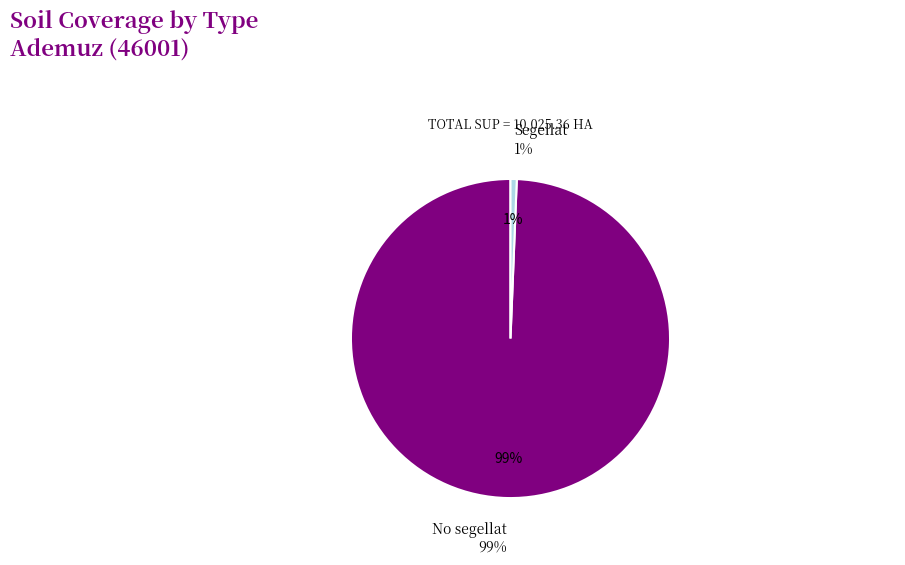

How many slices are in this pie chart?

2